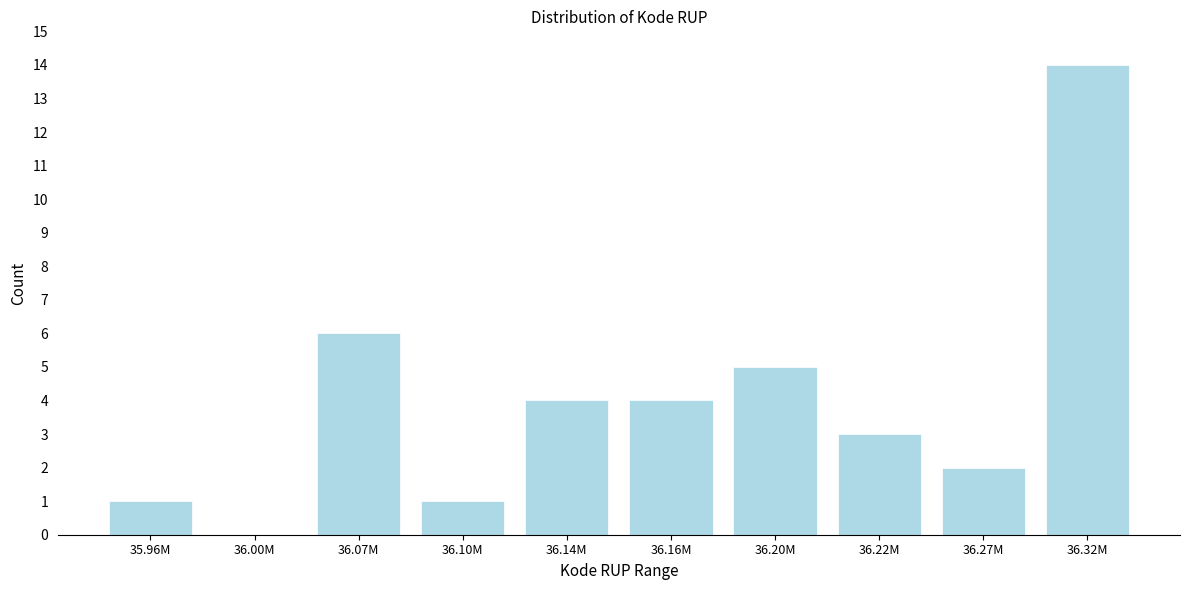

Reading left to right, extract all data points from this chart.

35.96M=1	36.00M=0	36.07M=6	36.10M=1	36.14M=4	36.16M=4	36.20M=5	36.22M=3	36.27M=2	36.32M=14